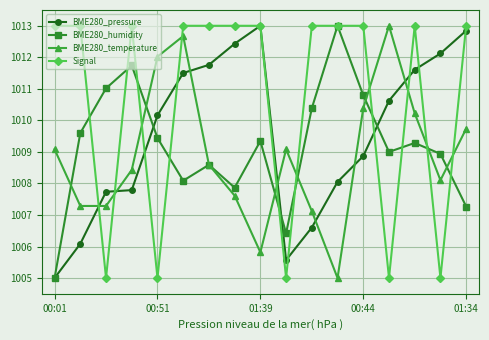

True or false: Signal and BME280_temperature intersect in this chart.

True